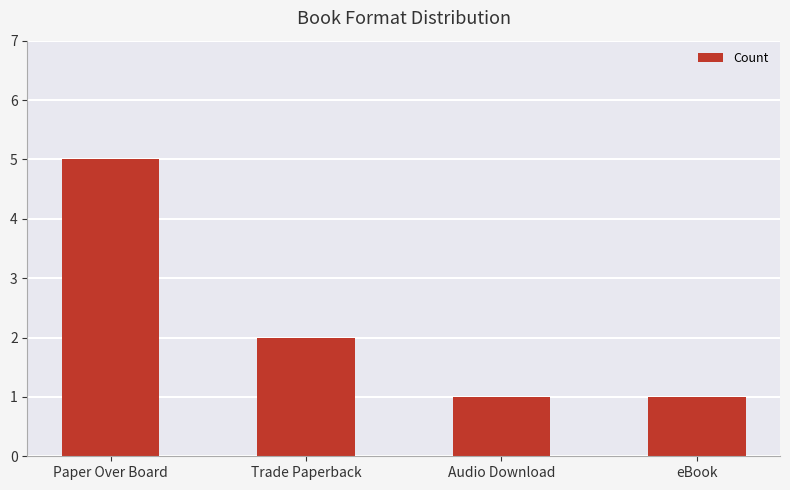

What is the label of the 2nd bar from the right?

Audio Download